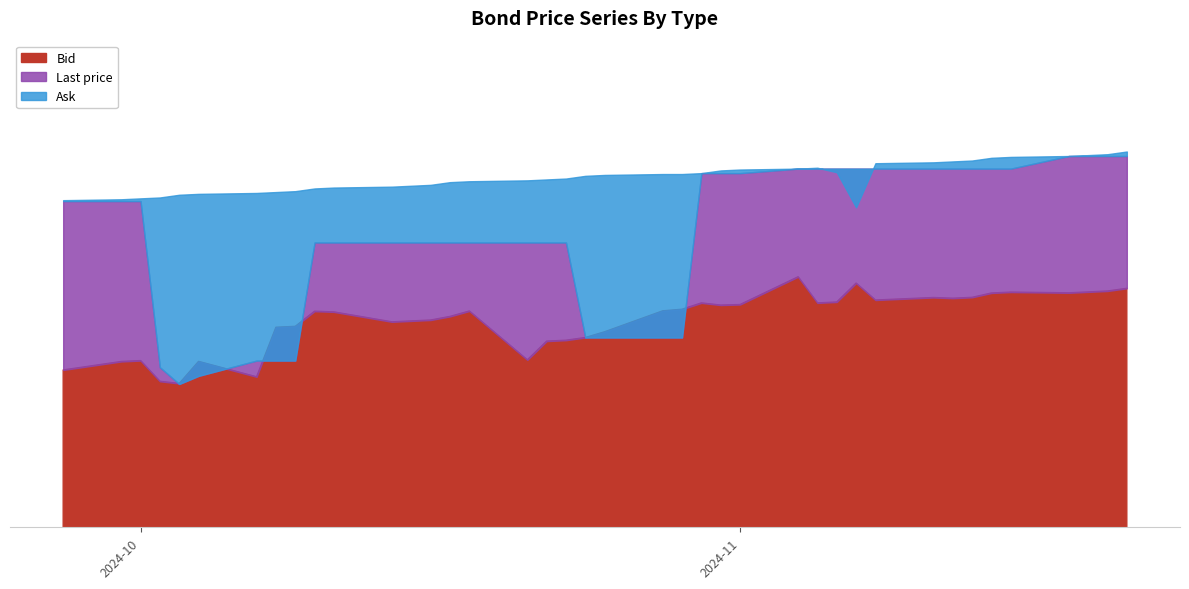

Where does the Ask series first go above 100?

2024-11-21